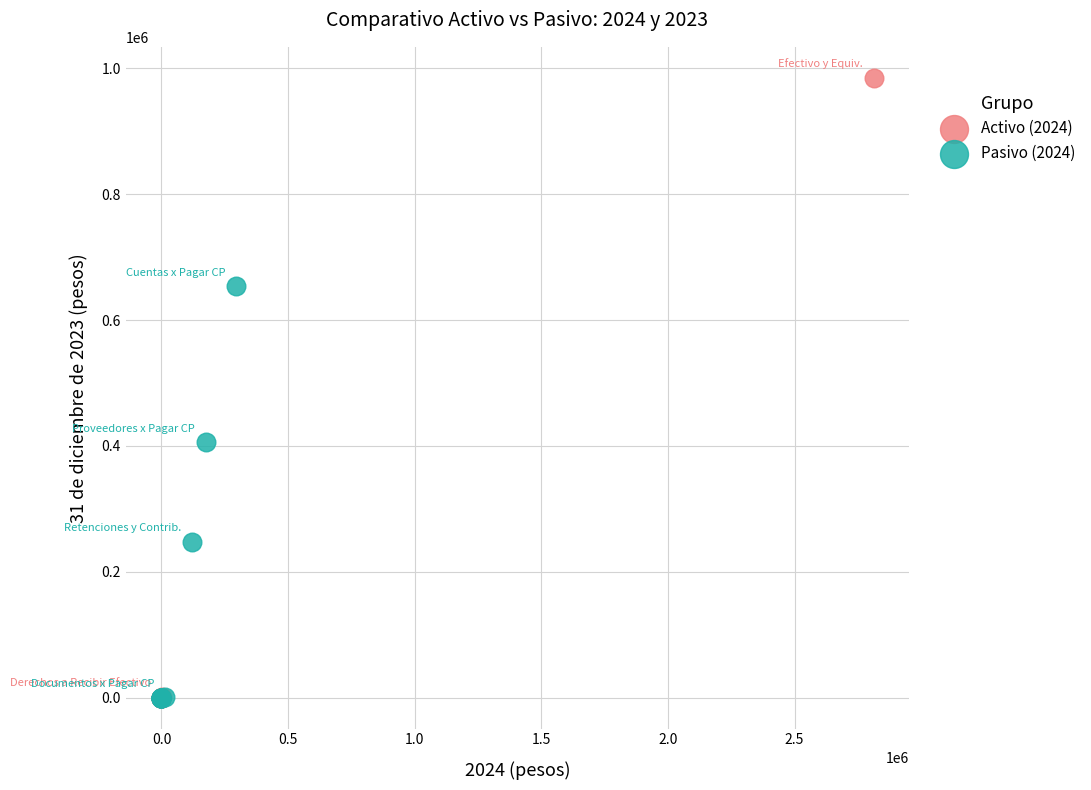

What are all the series names shown in the legend?

Activo (2024), Pasivo (2024)